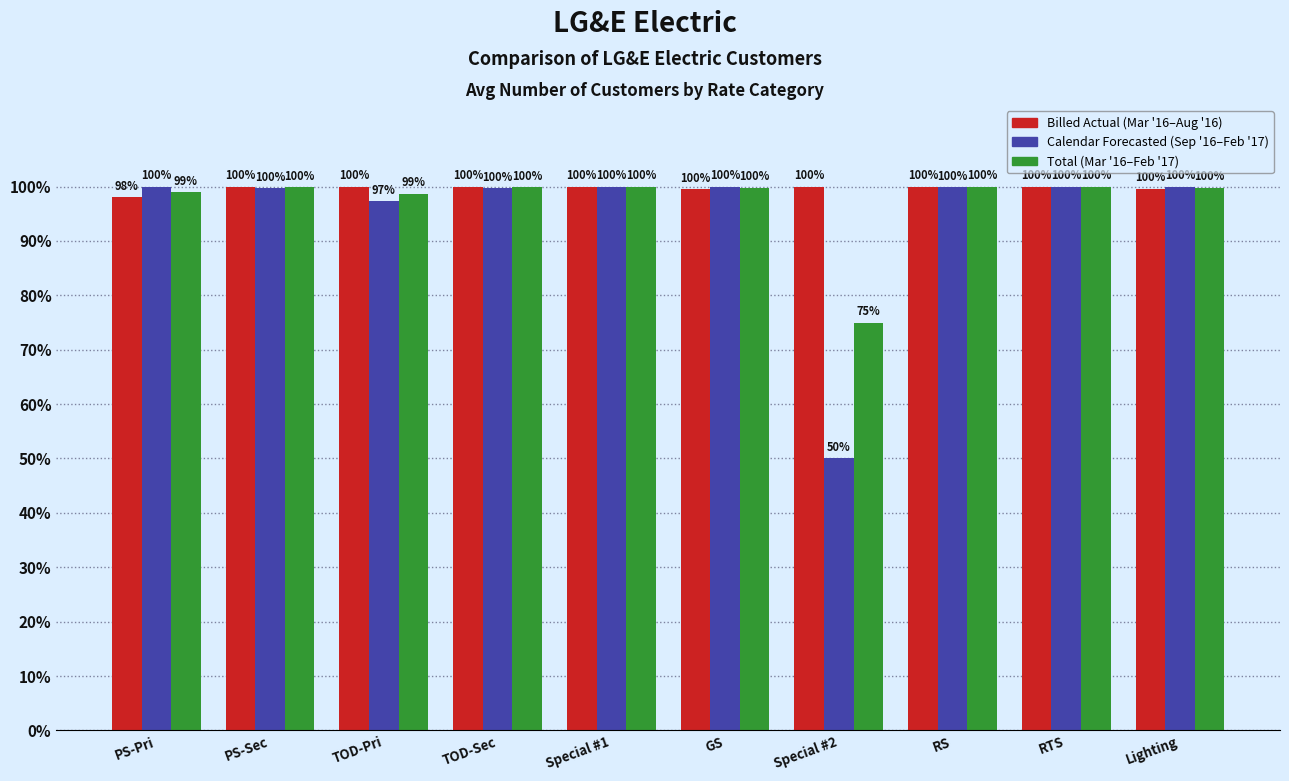

What is the total value across all series at Special #1?

300.0